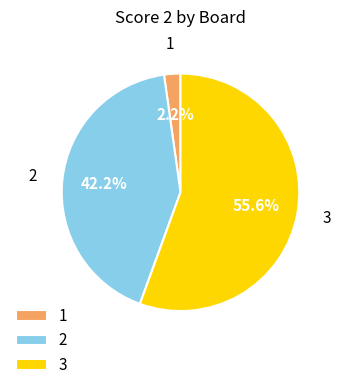

What portion of the pie excludes 2?

57.8%